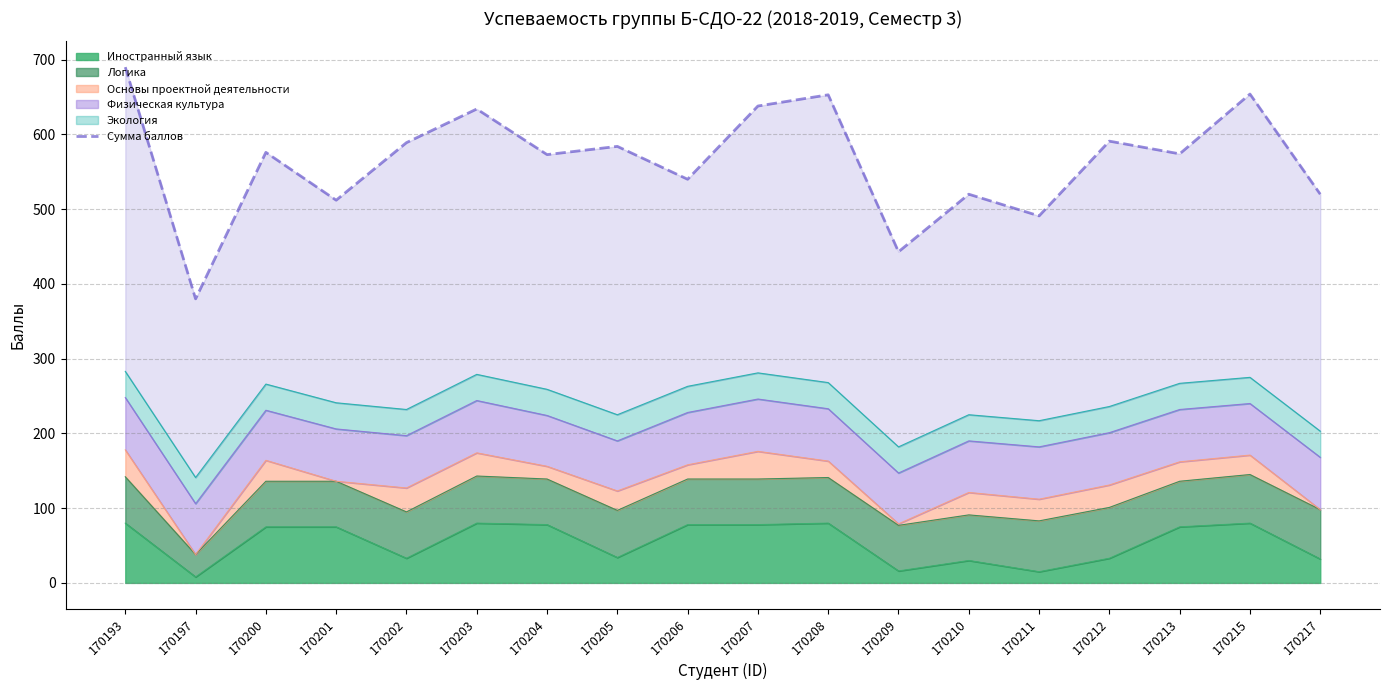

What is the difference between the second highest and minimum values?

274